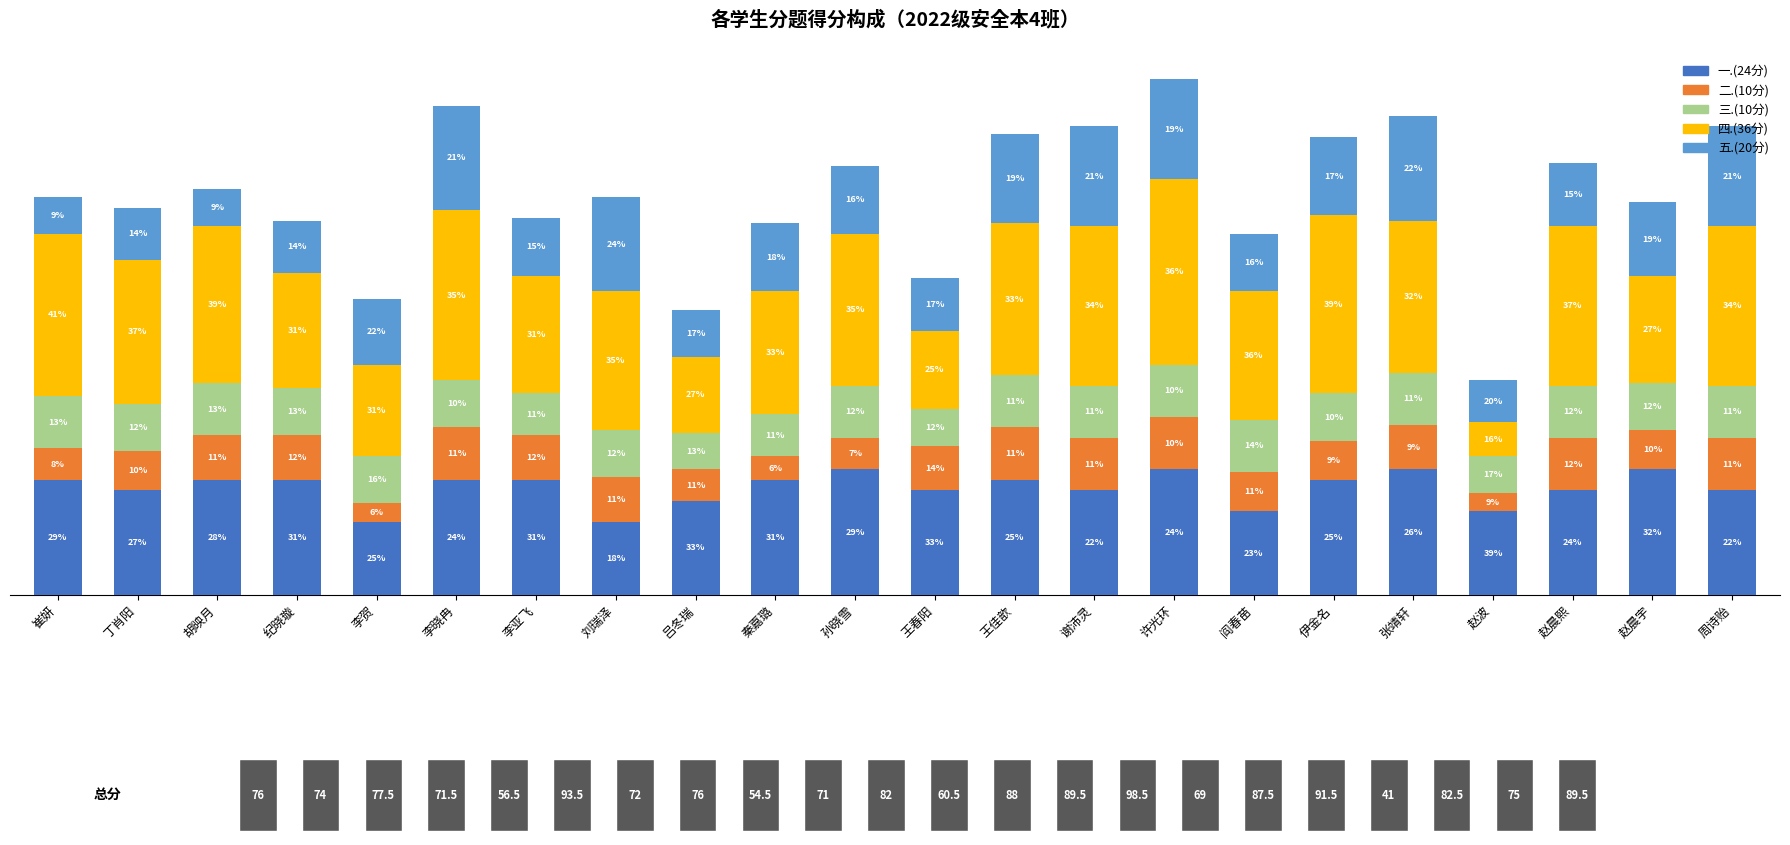

At which category is the sum across all series the highest?

许光环